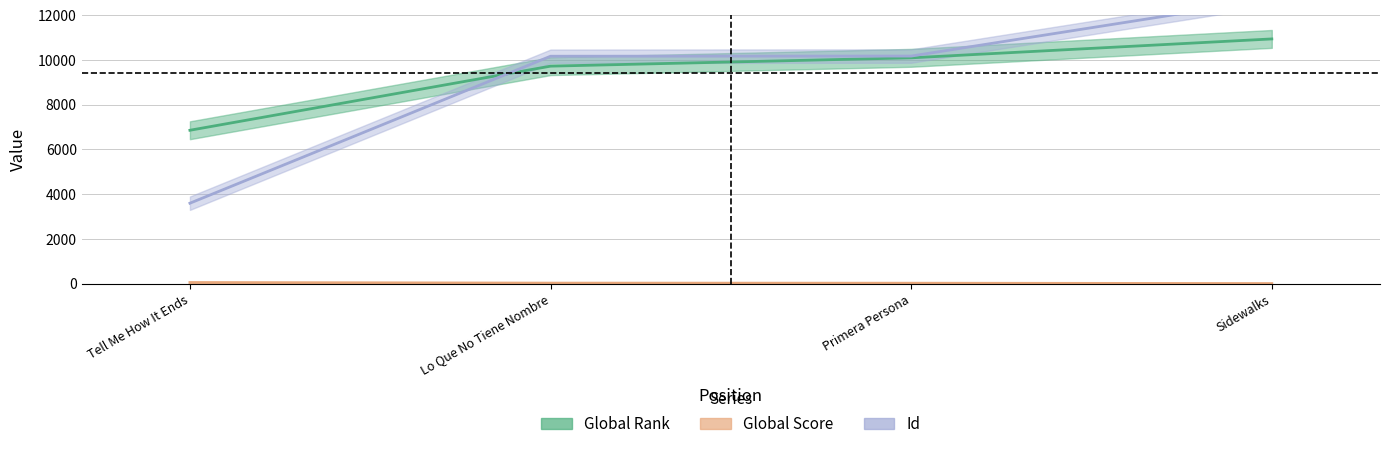

How many data points in Id are less than 10179?

2